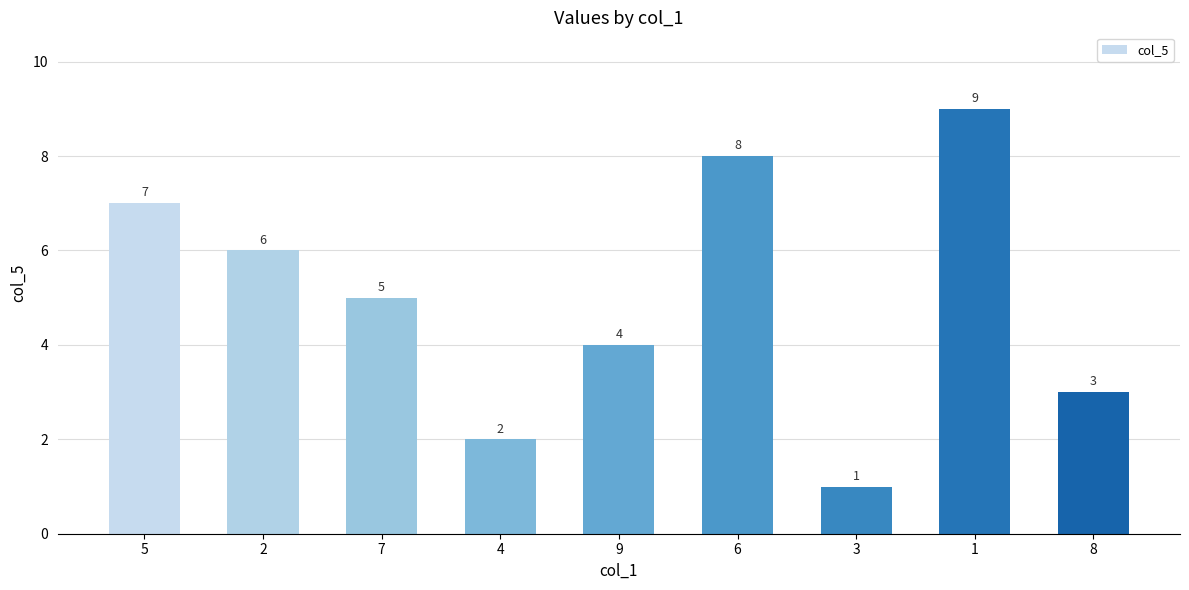

What is the difference between the values at 4 and 2?

4